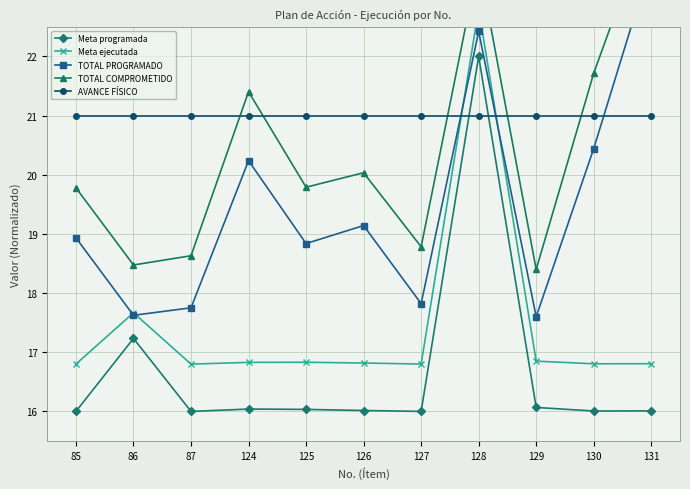

Reading left to right, what are all the values shown in this chart?

Meta programada: 16.0	17.2	16.0	16.0	16.0	16.0	16.0	22.0	16.1	16.0	16.0
Meta ejecutada: 16.8	17.7	16.8	16.8	16.8	16.8	16.8	22.8	16.9	16.8	16.8
TOTAL PROGRAMADO: 18.9	17.6	17.8	20.2	18.8	19.1	17.8	22.4	17.6	20.4	23.6
TOTAL COMPROMETIDO: 19.8	18.5	18.6	21.4	19.8	20.0	18.8	23.6	18.4	21.7	24.4
AVANCE FÍSICO: 21.0	21.0	21.0	21.0	21.0	21.0	21.0	21.0	21.0	21.0	21.0